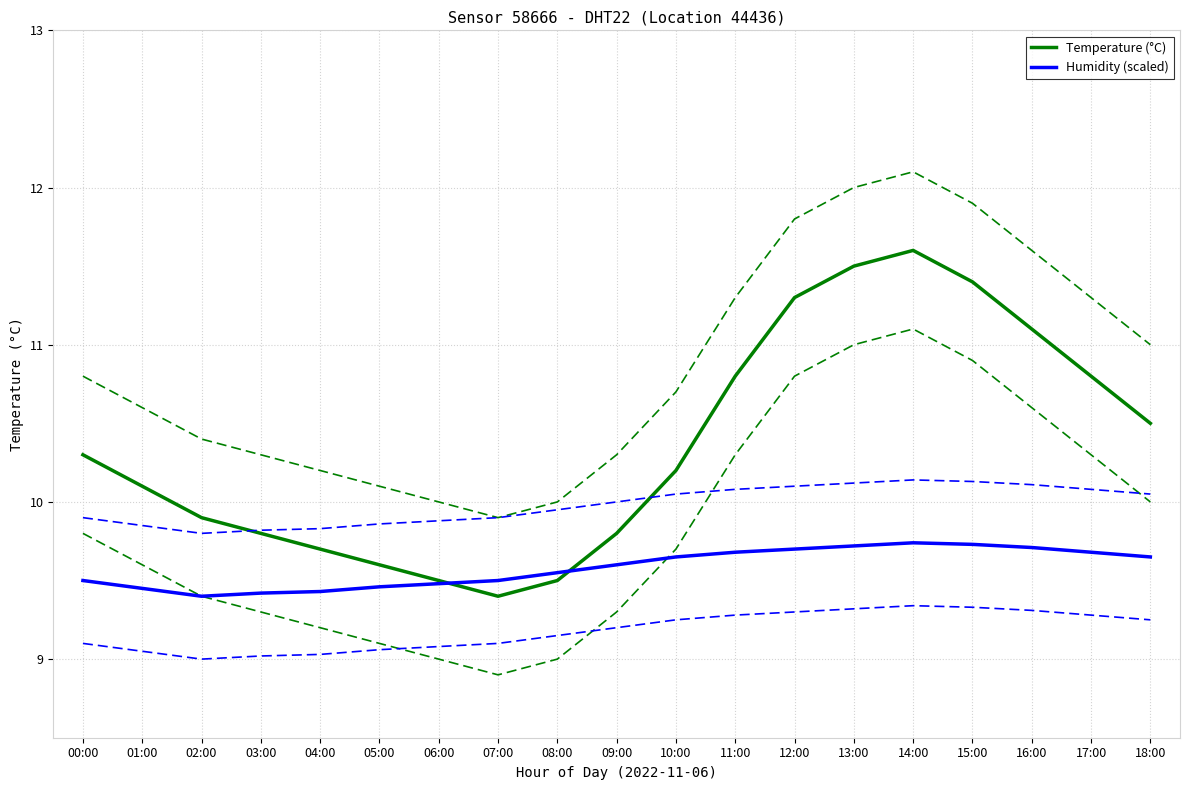

Is it true that Temperature (°C) equals 6.5 at 03:00?

False